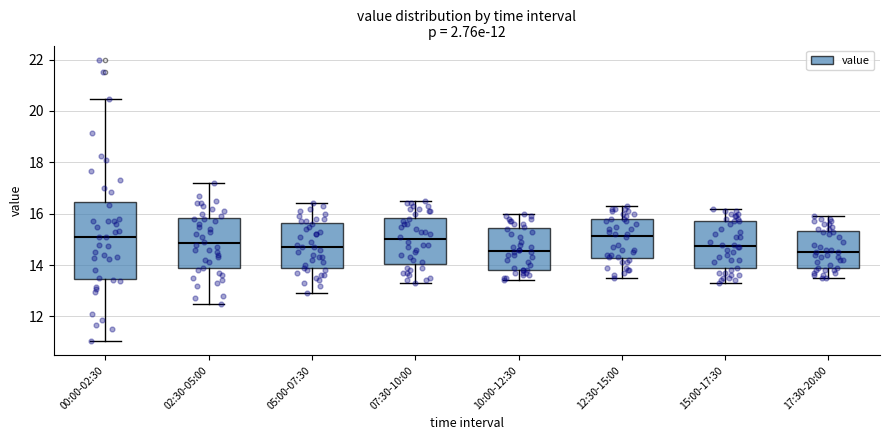

Comparing the boxes themselves (not the whiskers), which one is the tallest?

00:00-02:30